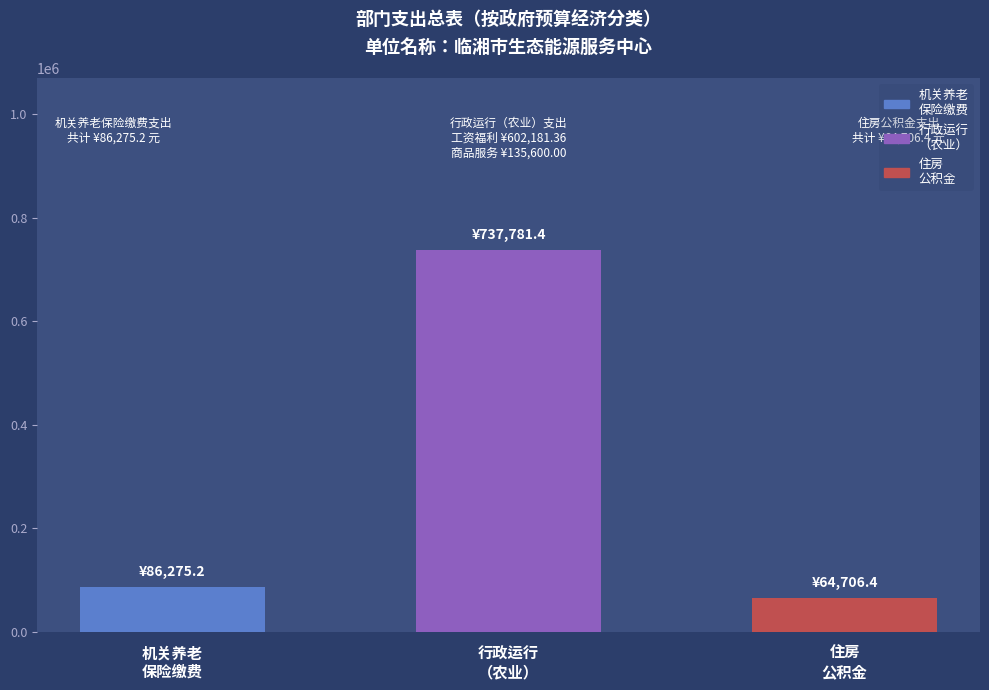

Reading left to right, what are all the values shown in this chart?

总计: 86275.2	737781.4	64706.4
机关工资福利支出: 86275.2	602181.4	64706.4
机关商品和服务支出: 0.0	135600.0	0.0